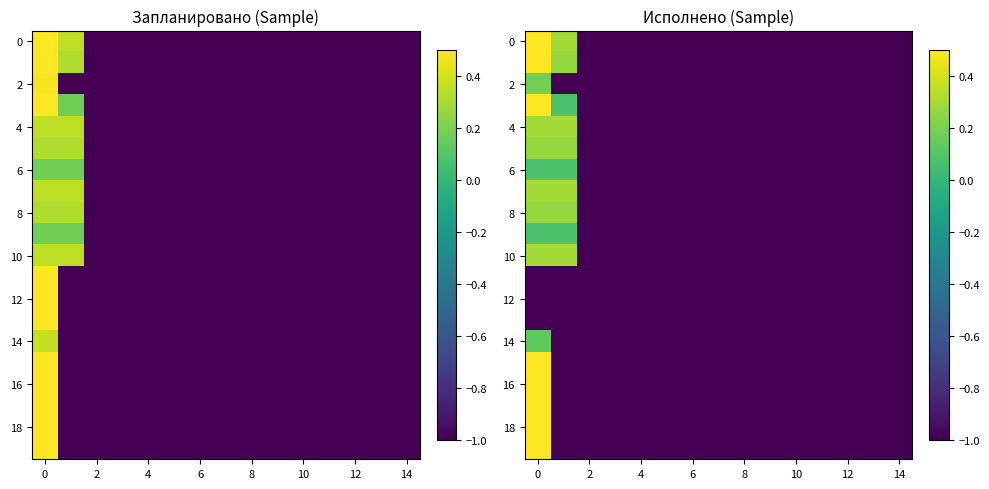

Is the value of 14 at 8 greater than the value of 10 at 6?

No